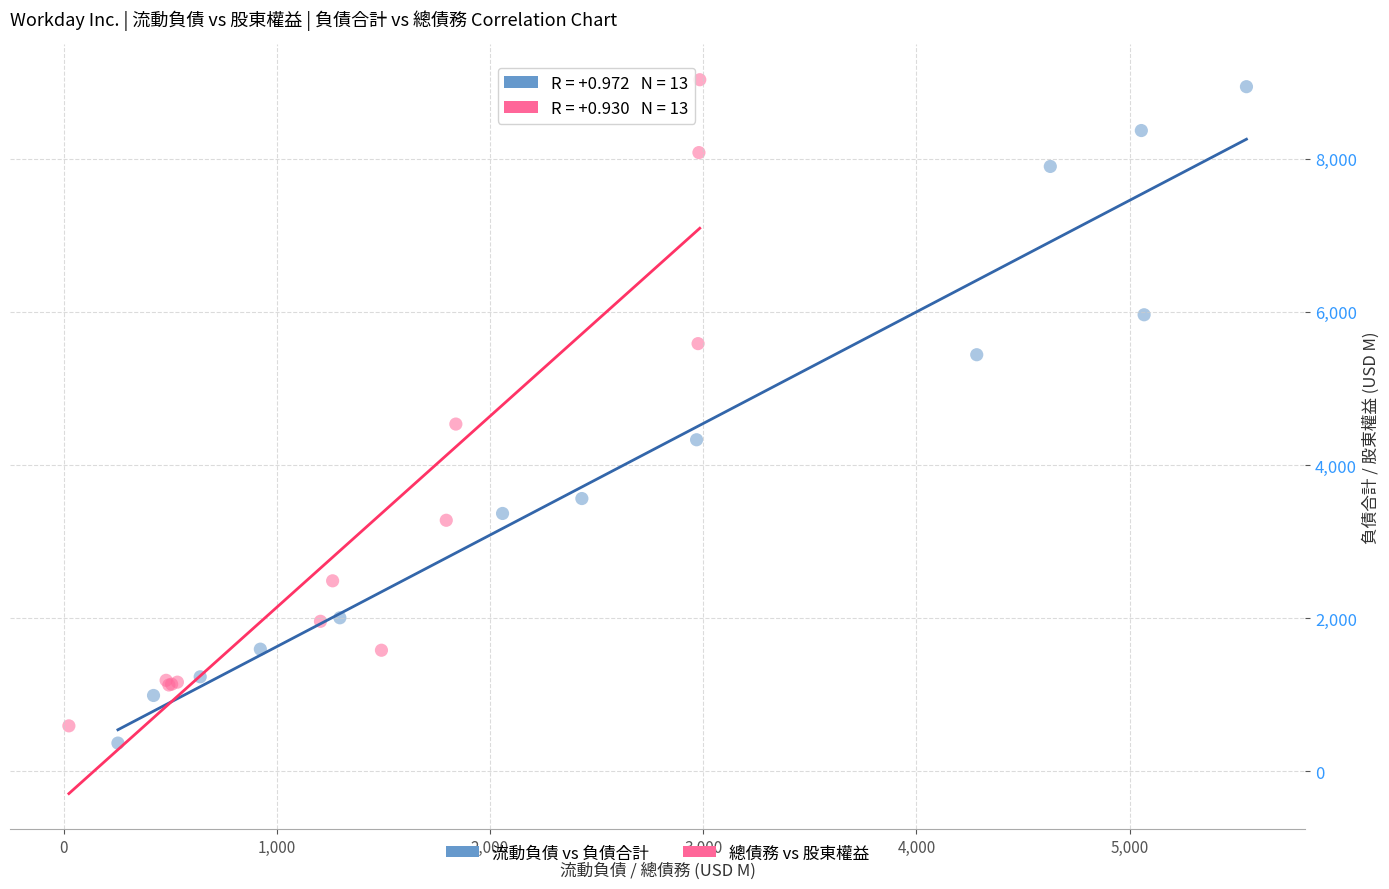

What are all the series names shown in the legend?

流動負債 vs 負債合計, 總債務 vs 股東權益